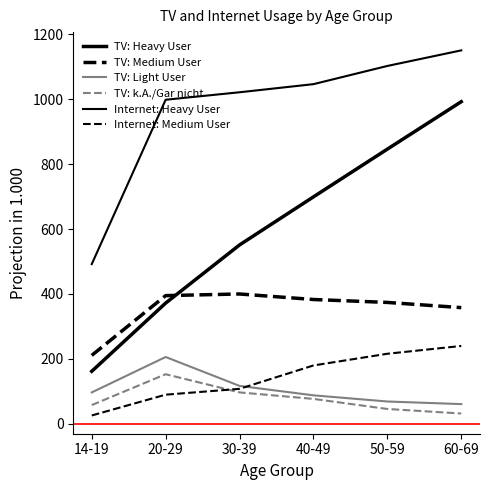

True or false: Internet: Medium User and TV: Medium User intersect in this chart.

False